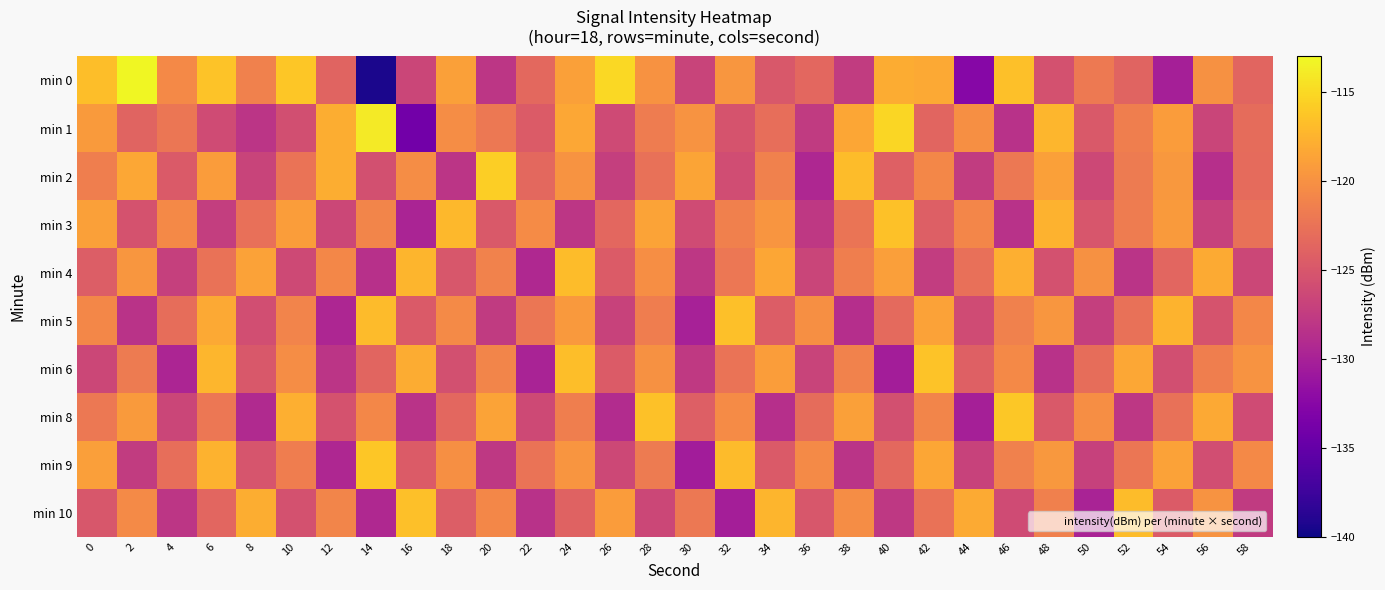

Rank the series at 6 from highest to lowest value.

min 0, min 6, min 9, min 5, min 2, min 8, min 4, min 10, min 1, min 3